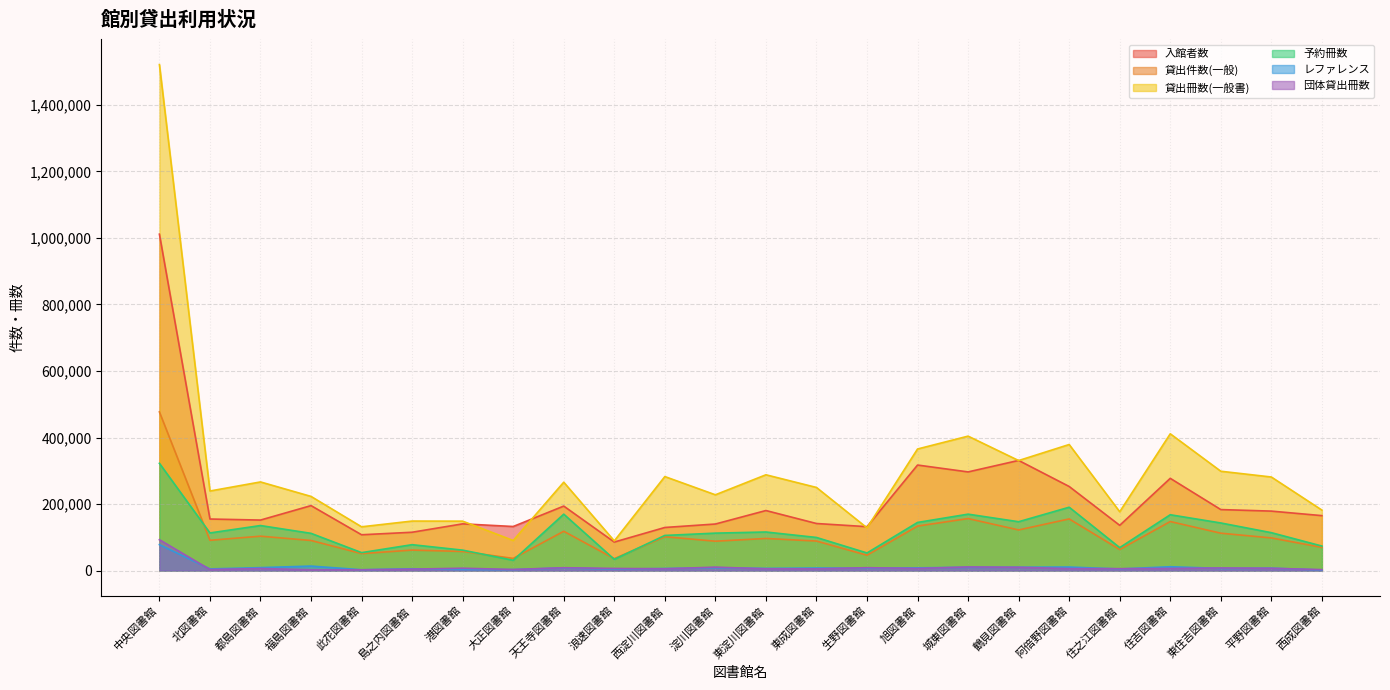

True or false: 団体貸出冊数 and 入館者数 cross at least once.

False